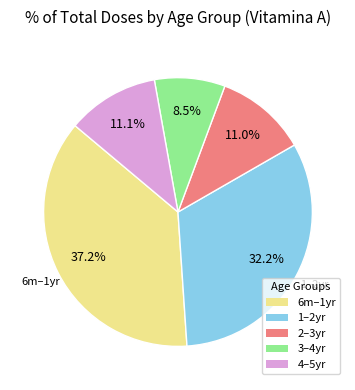

Does any single category account for the majority?

No